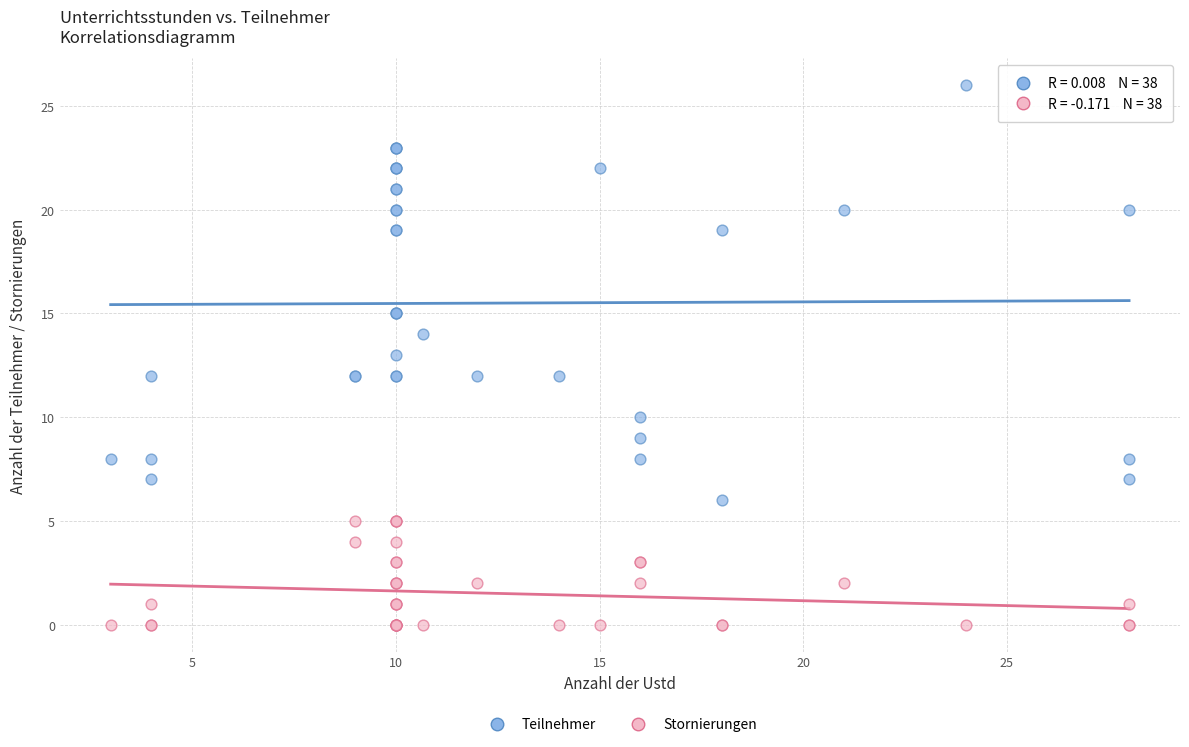

Which series has the widest spread of Y values?

Teilnehmer